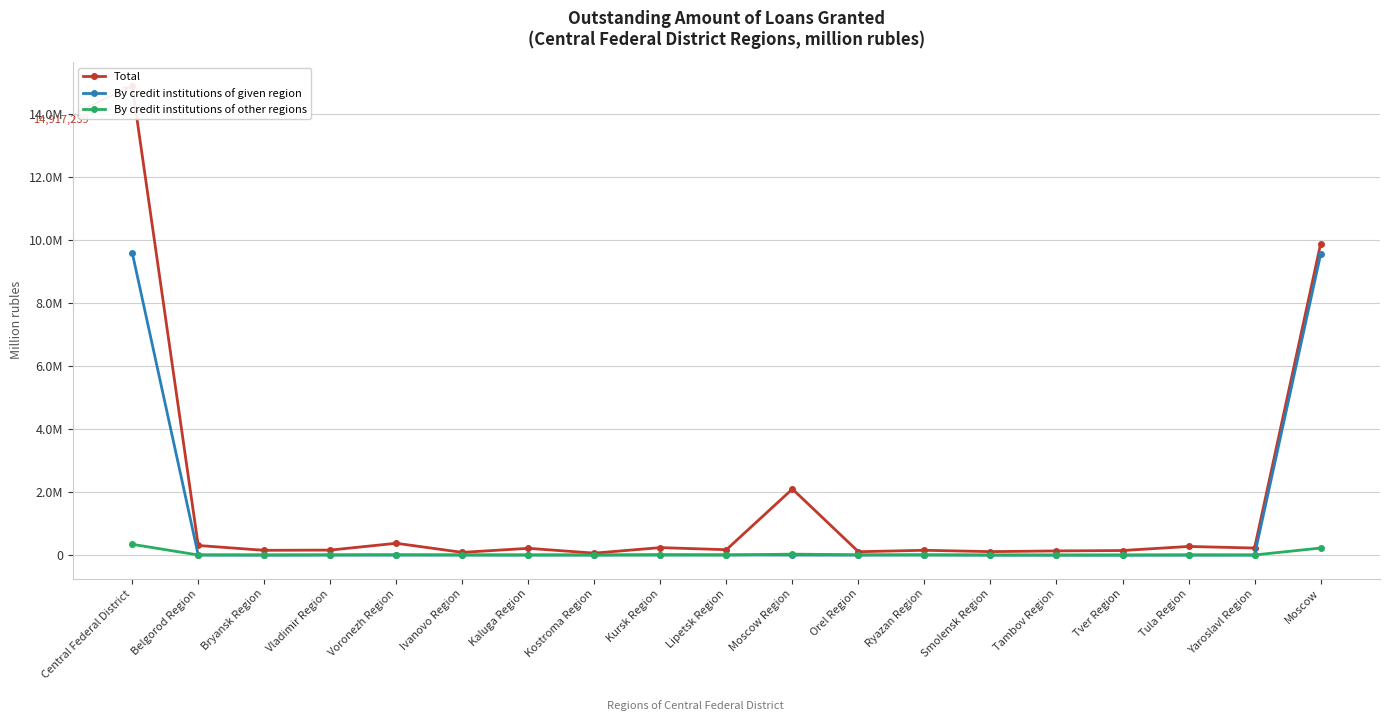

Count the number of data series in this chart.

3